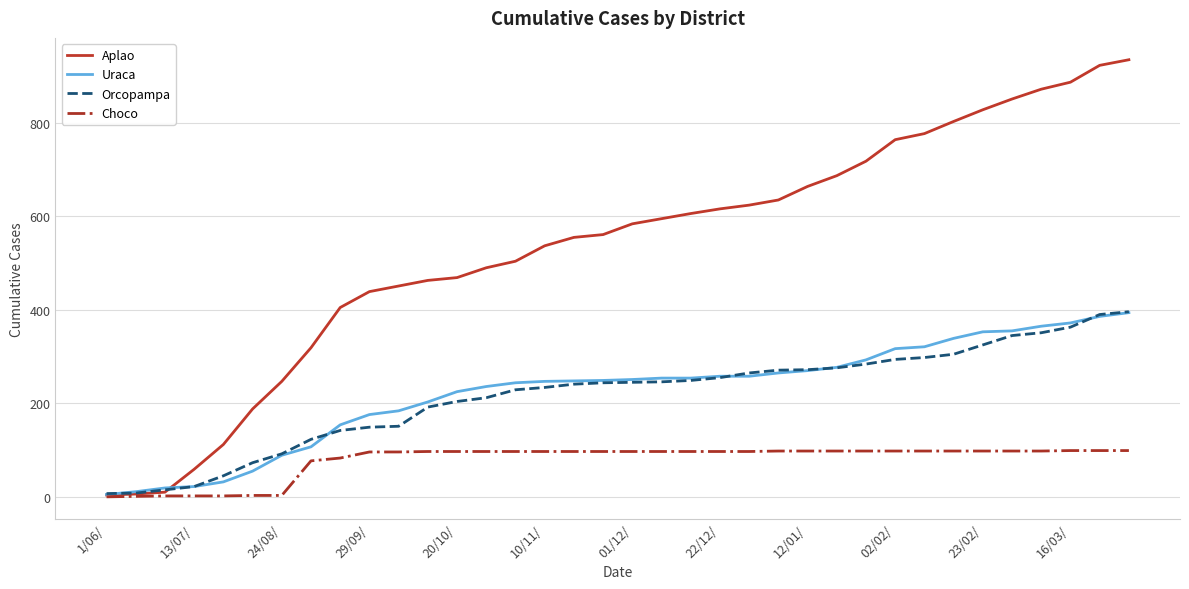

Which series has the largest total across all categories?

Aplao